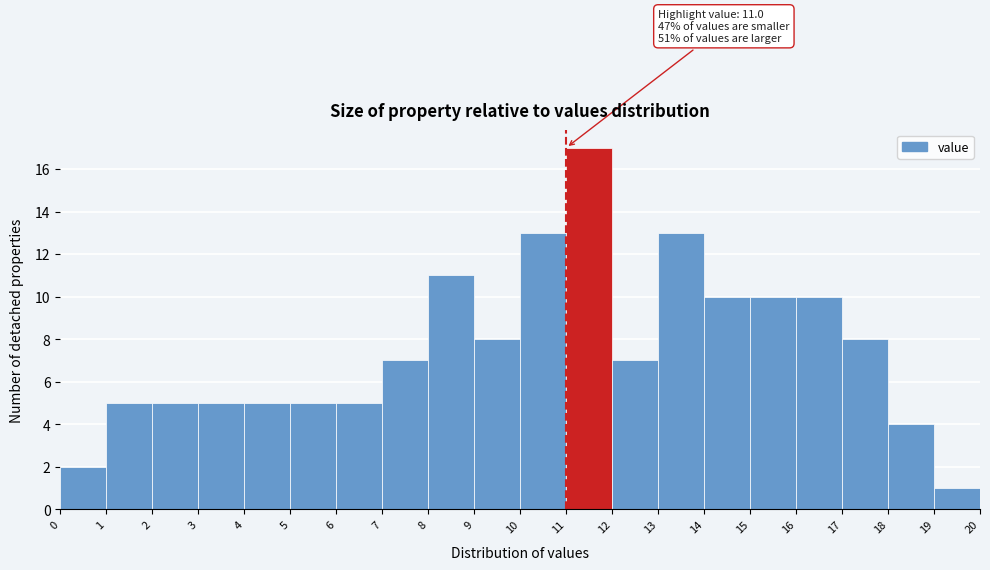

Which range on the x-axis has the tallest bar?

11 to 12